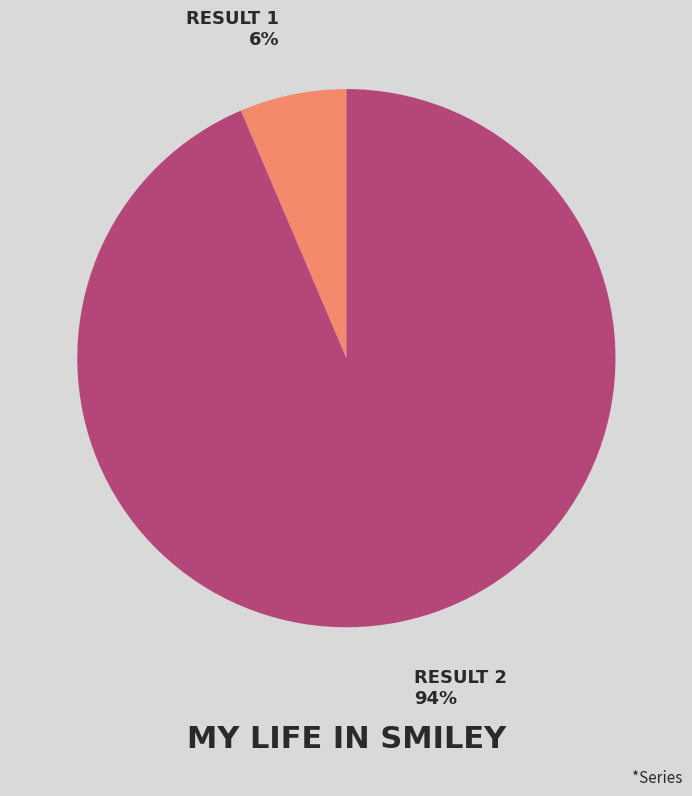

To the nearest percent, what is the average slice percentage?

50%